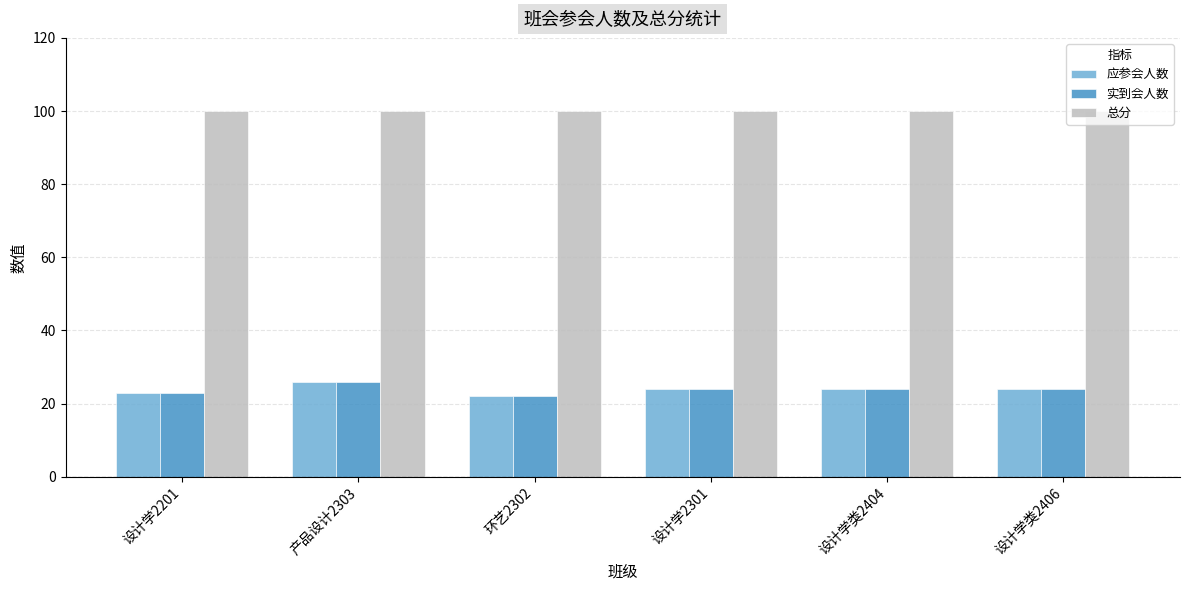

True or false: 总分 has a value of 177 at 设计学2301.

False